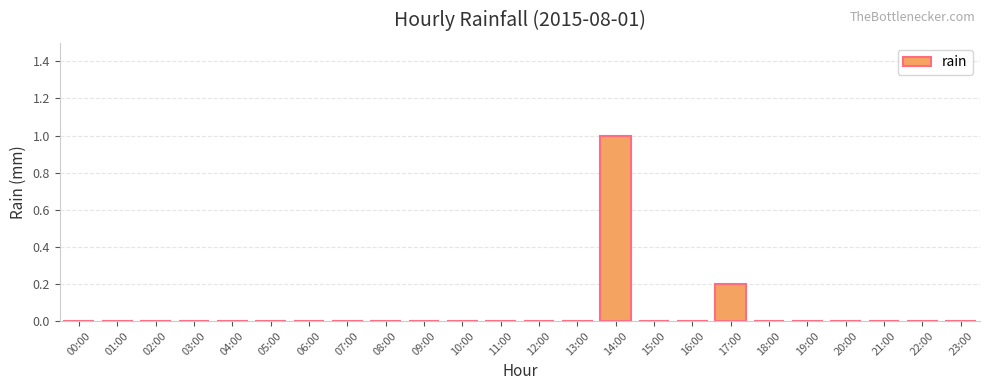

True or false: the data shows -0.5 at 20:00.

False